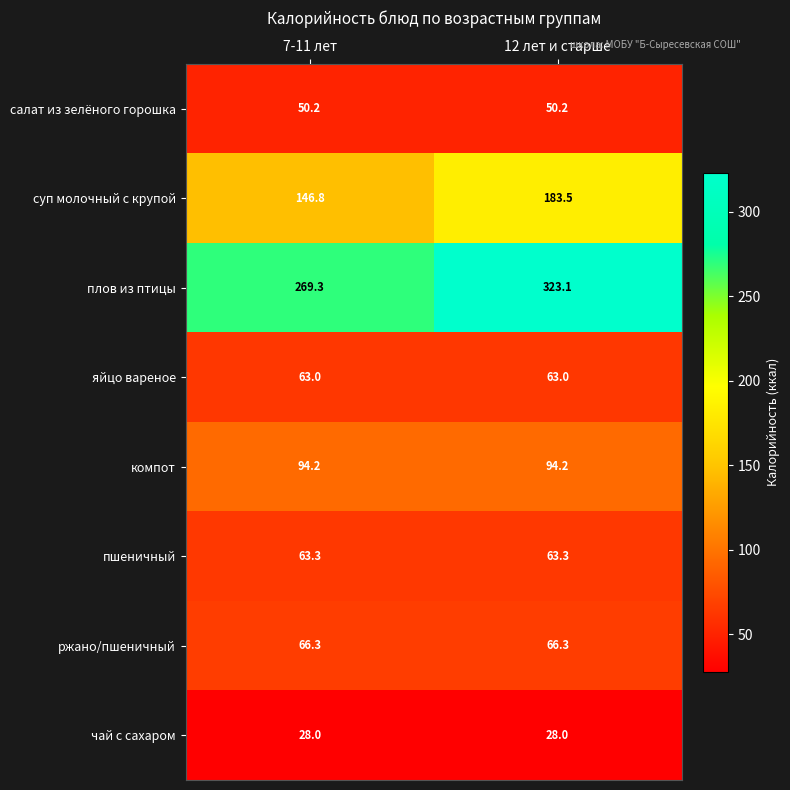

Is it true that пшеничный equals 17.0 at 7-11 лет?

False